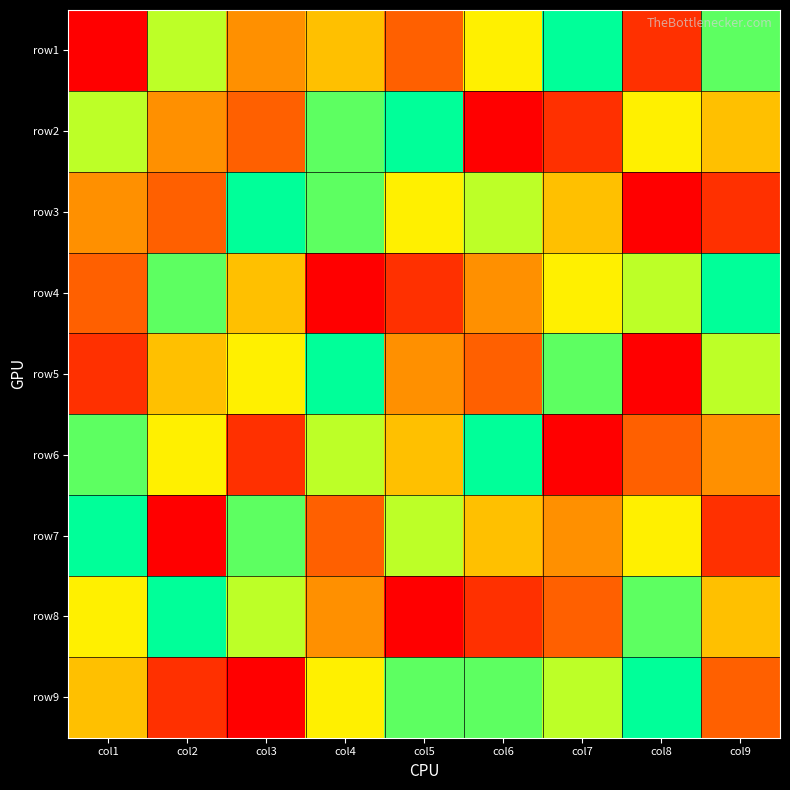

Reading right to left, transcribe all the data shown in this chart.

row1: col9=8	col8=2	col7=9	col6=6	col5=3	col4=5	col3=4	col2=7	col1=1
row2: col9=5	col8=6	col7=2	col6=1	col5=9	col4=8	col3=3	col2=4	col1=7
row3: col9=2	col8=1	col7=5	col6=7	col5=6	col4=8	col3=9	col2=3	col1=4
row4: col9=9	col8=7	col7=6	col6=4	col5=2	col4=1	col3=5	col2=8	col1=3
row5: col9=7	col8=1	col7=8	col6=3	col5=4	col4=9	col3=6	col2=5	col1=2
row6: col9=4	col8=3	col7=1	col6=9	col5=5	col4=7	col3=2	col2=6	col1=8
row7: col9=2	col8=6	col7=4	col6=5	col5=7	col4=3	col3=8	col2=1	col1=9
row8: col9=5	col8=8	col7=3	col6=2	col5=1	col4=4	col3=7	col2=9	col1=6
row9: col9=3	col8=9	col7=7	col6=8	col5=8	col4=6	col3=1	col2=2	col1=5